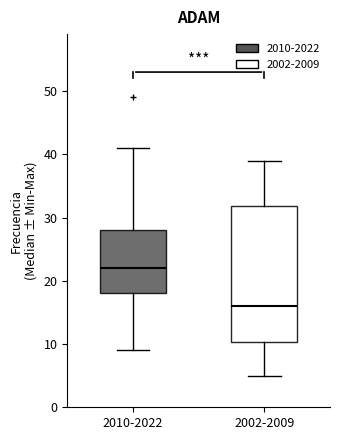

Which box has the lowest median line?

2002-2009